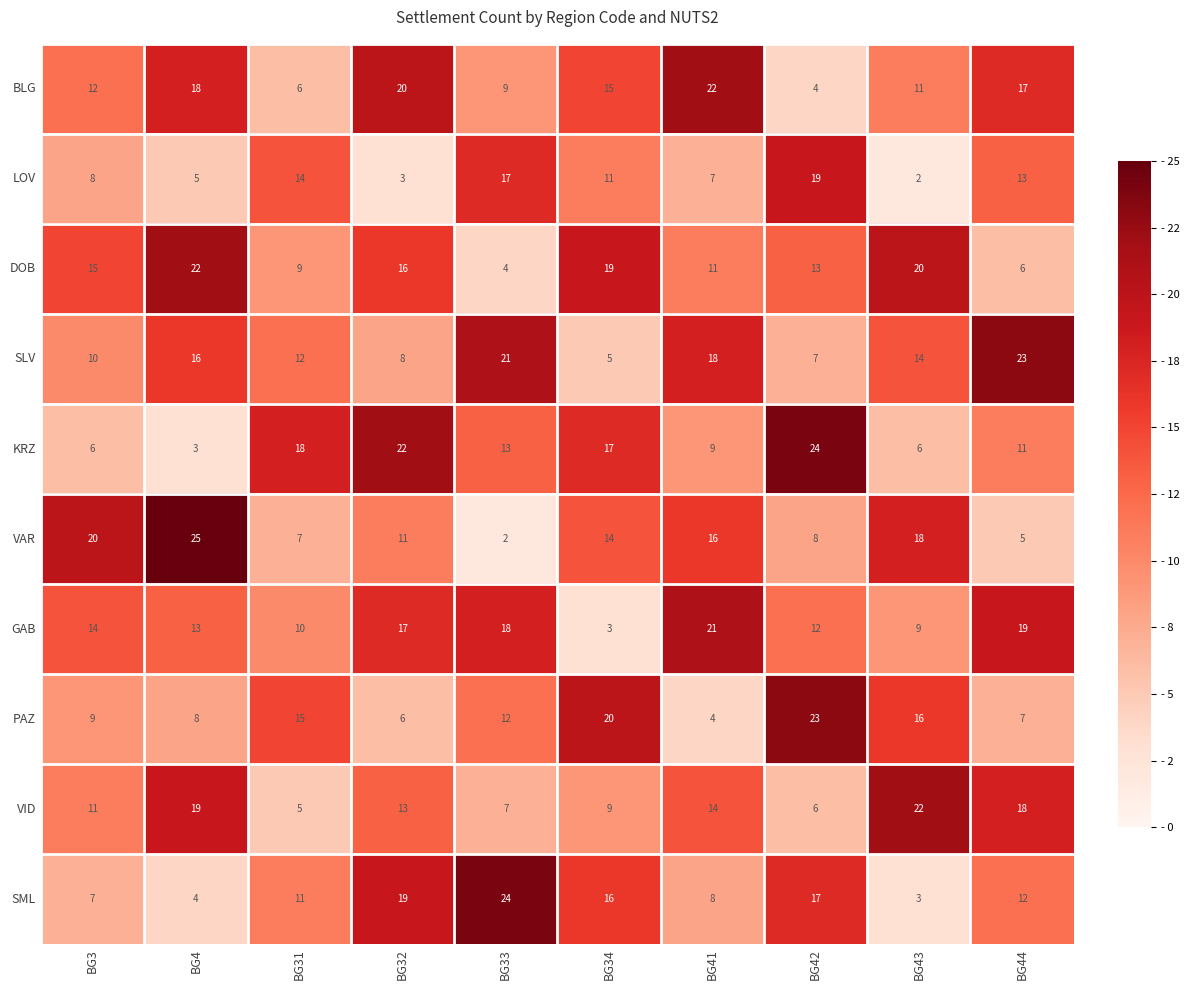

Which category has the highest value in the DOB series?

BG4